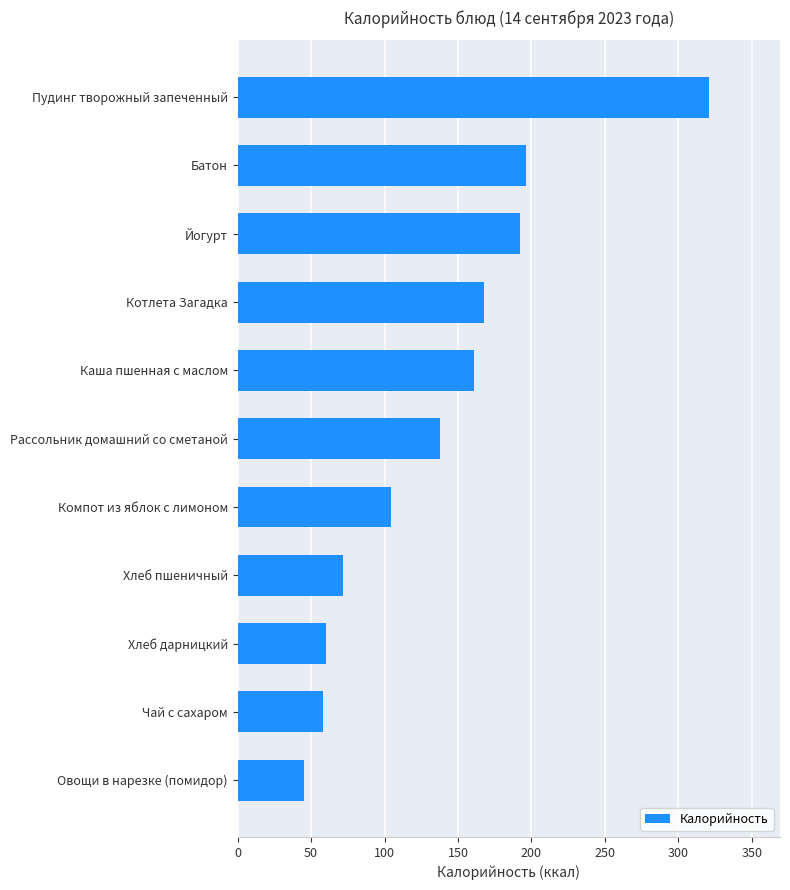

At which label is the value closest to 183?

Йогурт